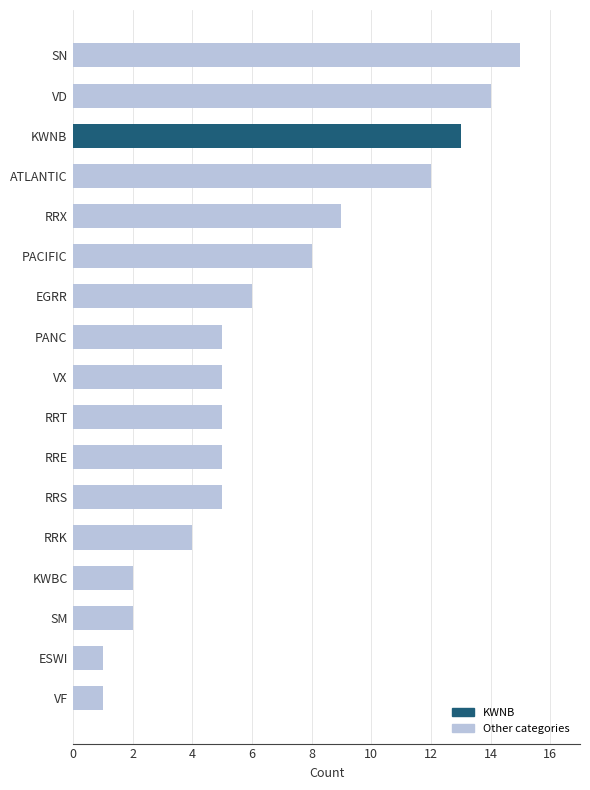

Is it true that the value at VF is 1?

True